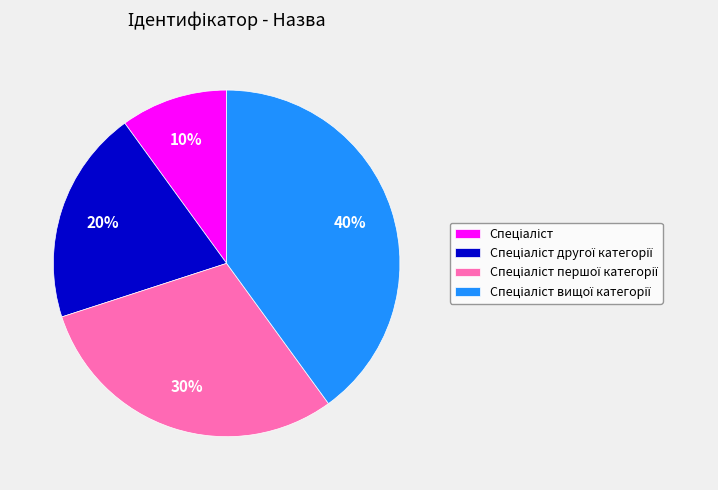

To the nearest percent, what is the average slice percentage?

25%